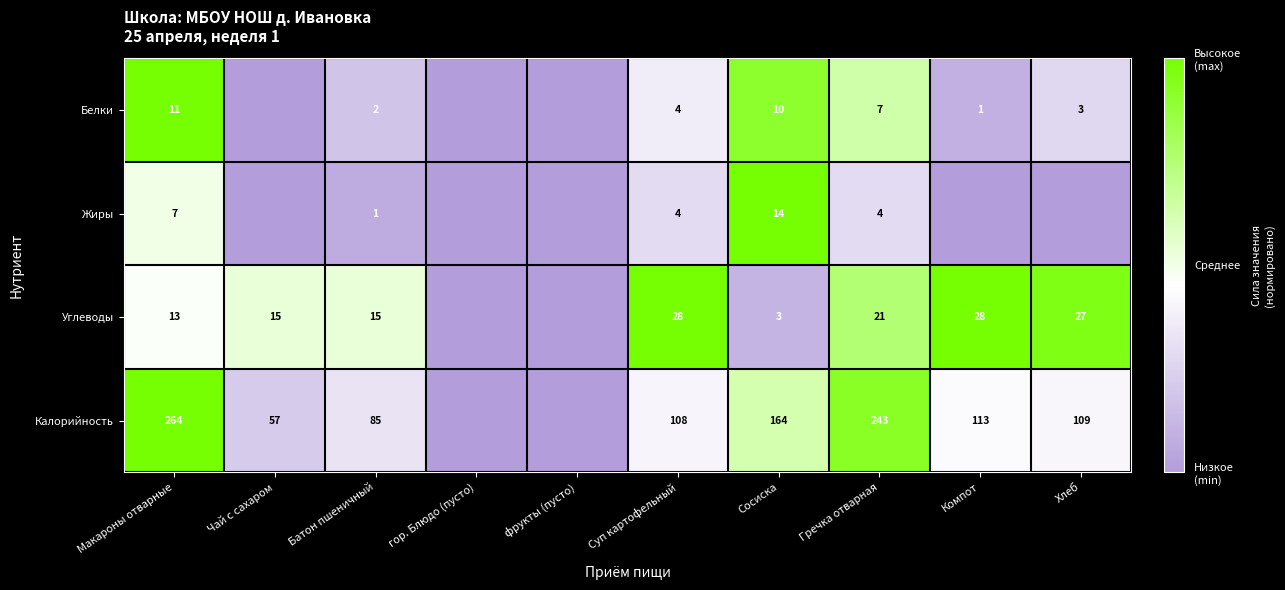

What is the difference between the Углеводы values at Суп картофельный and Батон пшеничный?

13